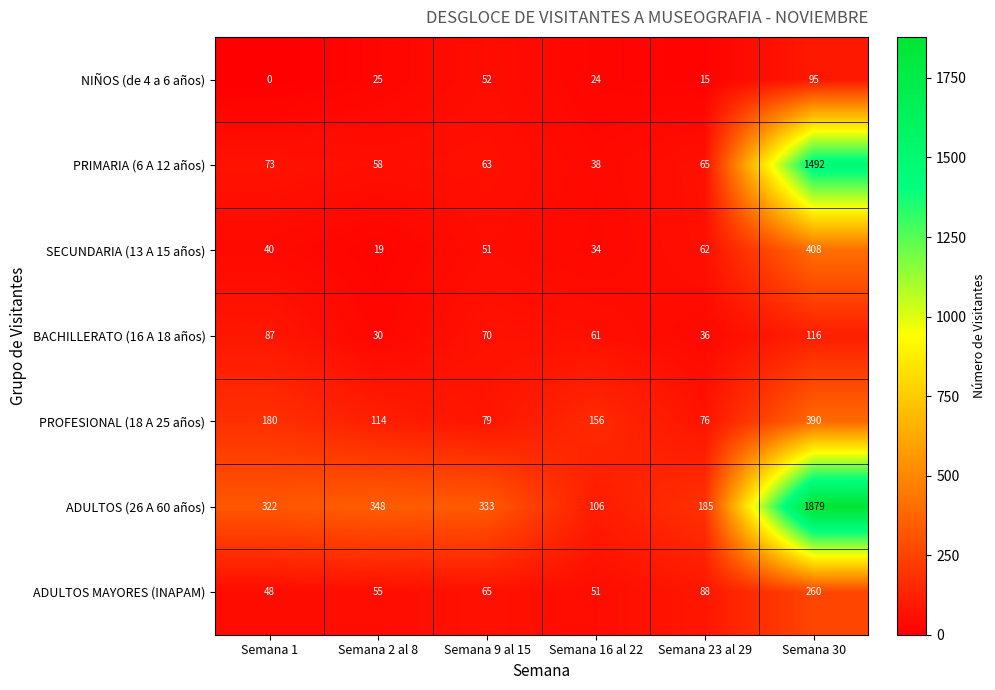

Rank the series by their maximum value, from lowest to highest.

NIÑOS (de 4 a 6 años), BACHILLERATO (16 A 18 años), ADULTOS MAYORES (INAPAM), PROFESIONAL (18 A 25 años), SECUNDARIA (13 A 15 años), PRIMARIA (6 A 12 años), ADULTOS (26 A 60 años)